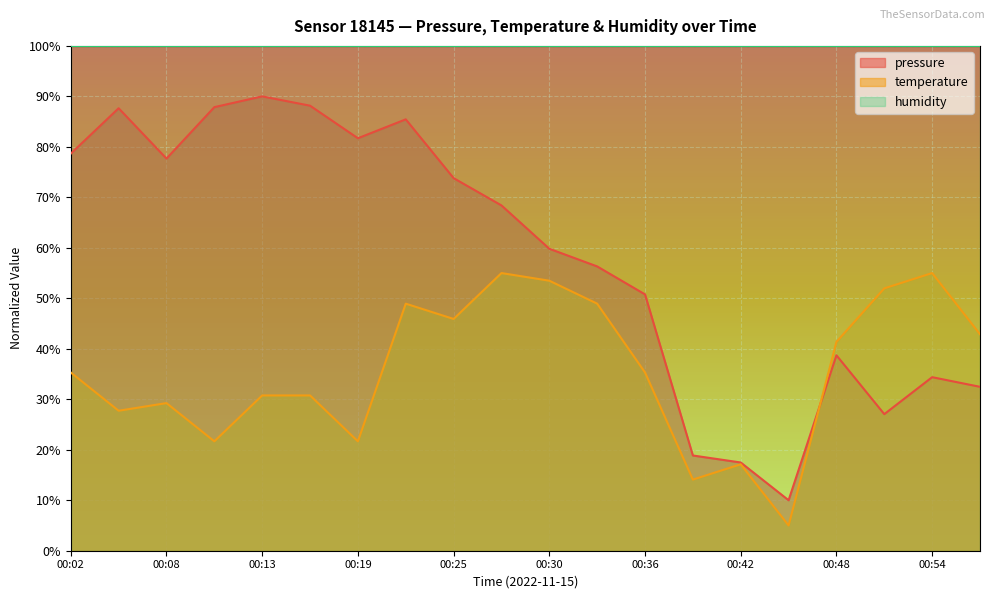

What are all the series names shown in the legend?

pressure, temperature, humidity